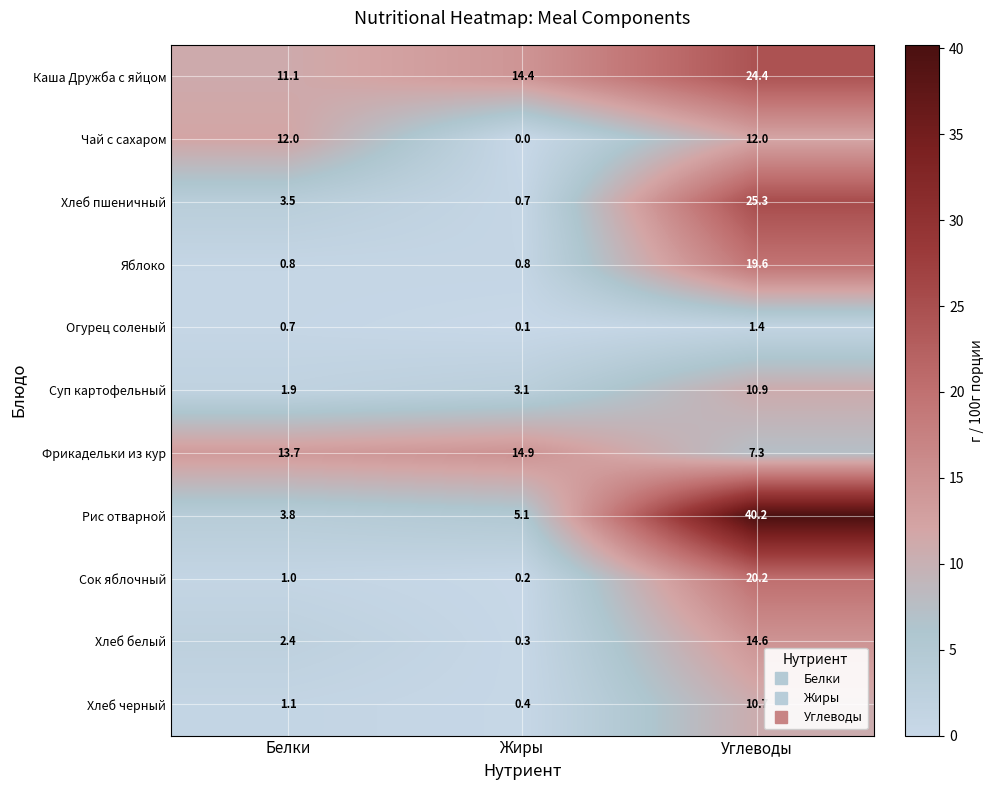

At how many categories does at least one series exceed 11?

3